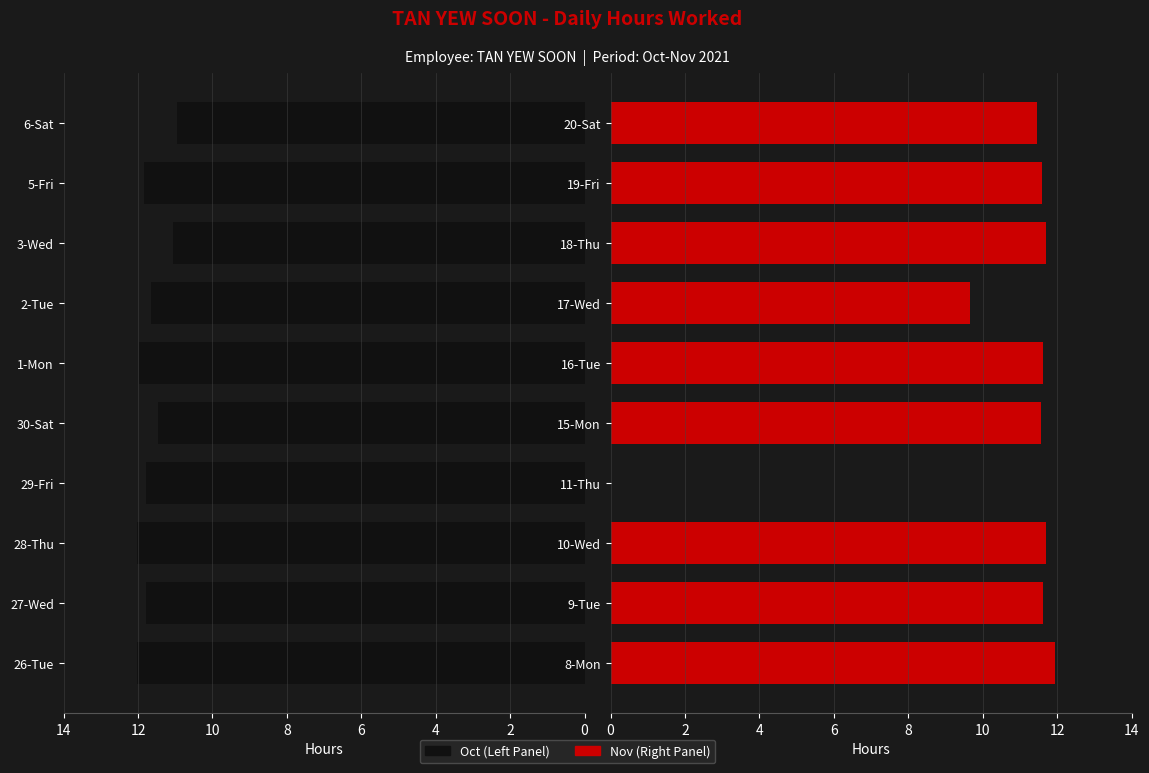

What is the approximate value of Oct (Left) at 6-Sat?

10.9